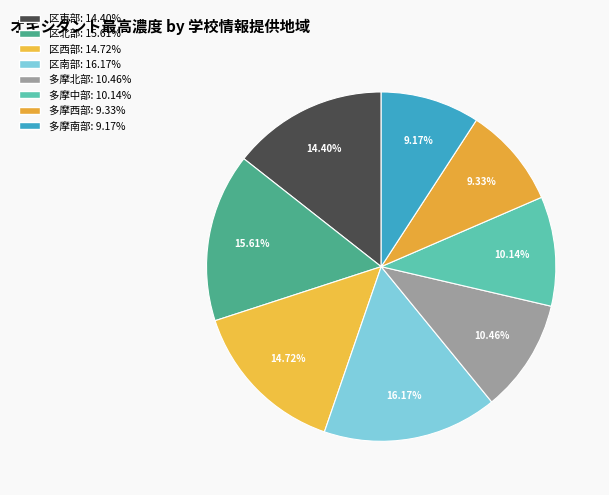

Count the number of slices in the pie.

8